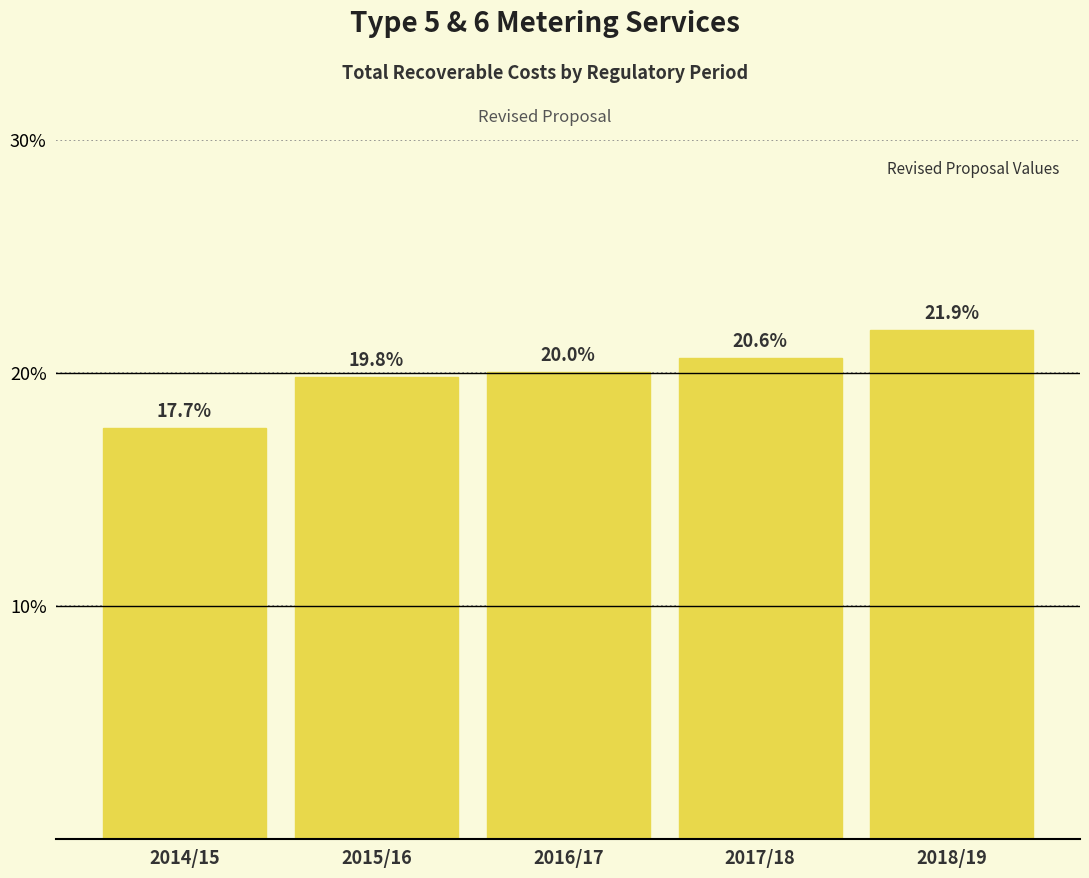

Reading left to right, transcribe all the data shown in this chart.

2014/15=17.7	2015/16=19.8	2016/17=20.0	2017/18=20.6	2018/19=21.9